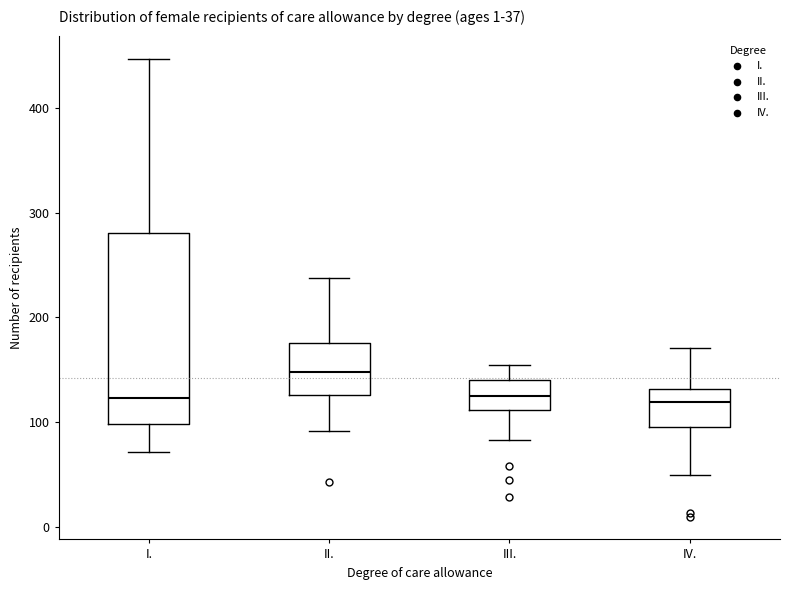

Comparing the boxes themselves (not the whiskers), which one is the tallest?

I.